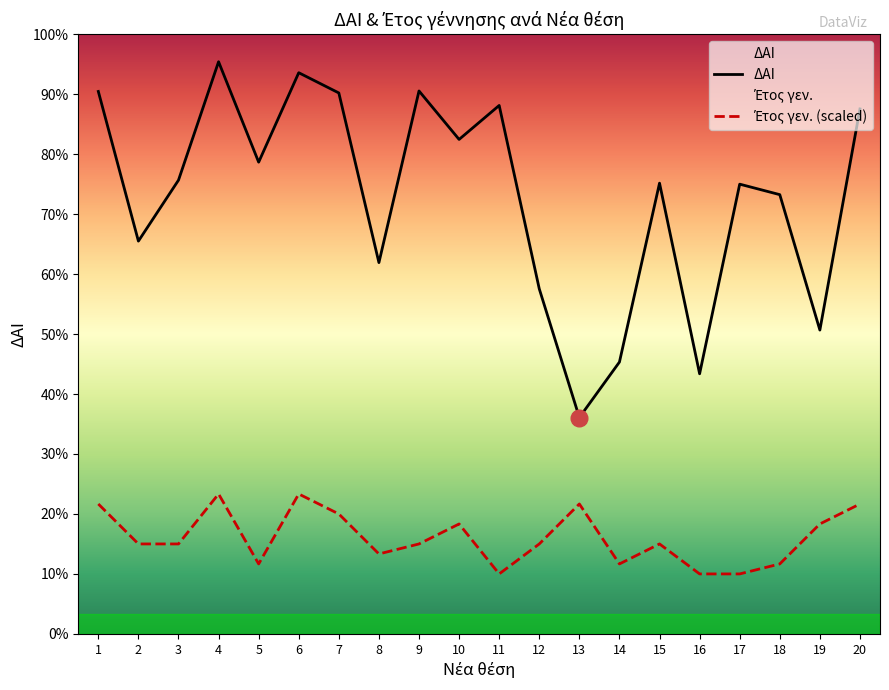

Where is the first local minimum for ΔΑΙ?

2